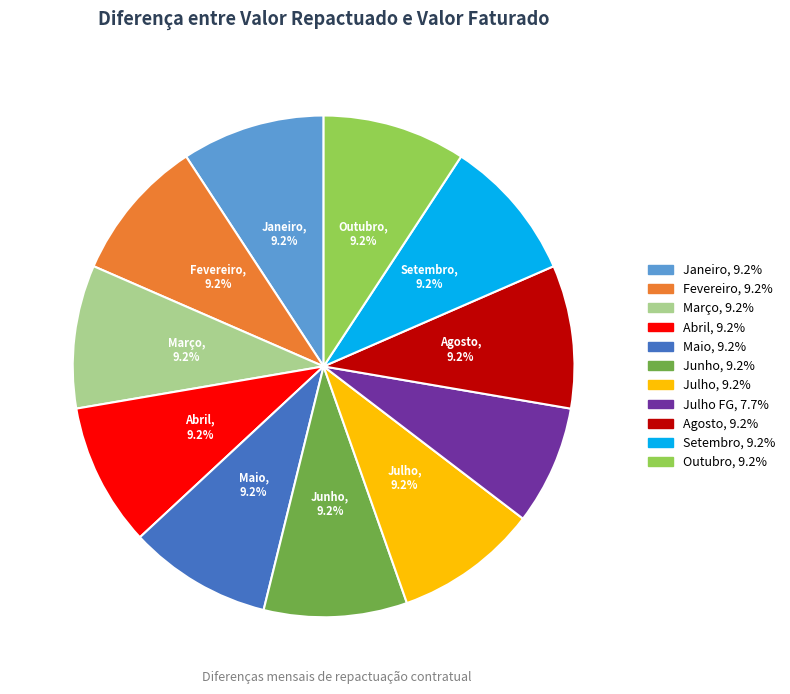

Does Junho, 9.2% represent more than half of the total?

No